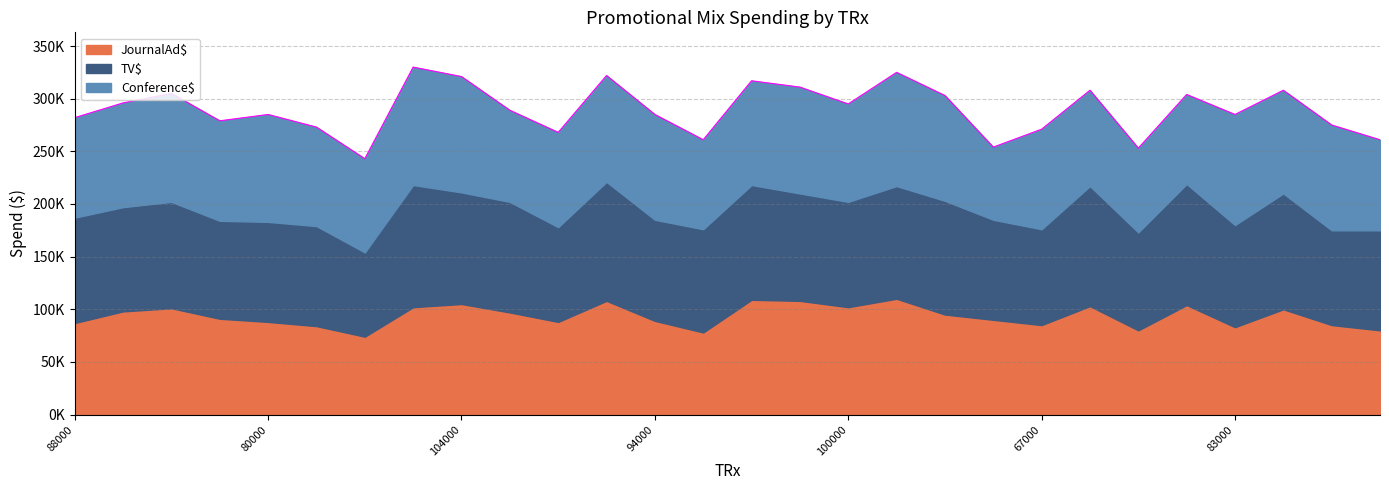

How many values in the Conference$ series are below 98000?

14